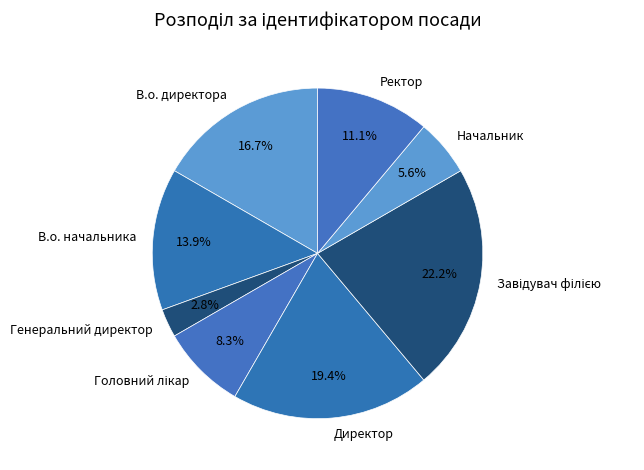

What is the ratio of the value at В.о. директора to the value at В.о. начальника?

1.2